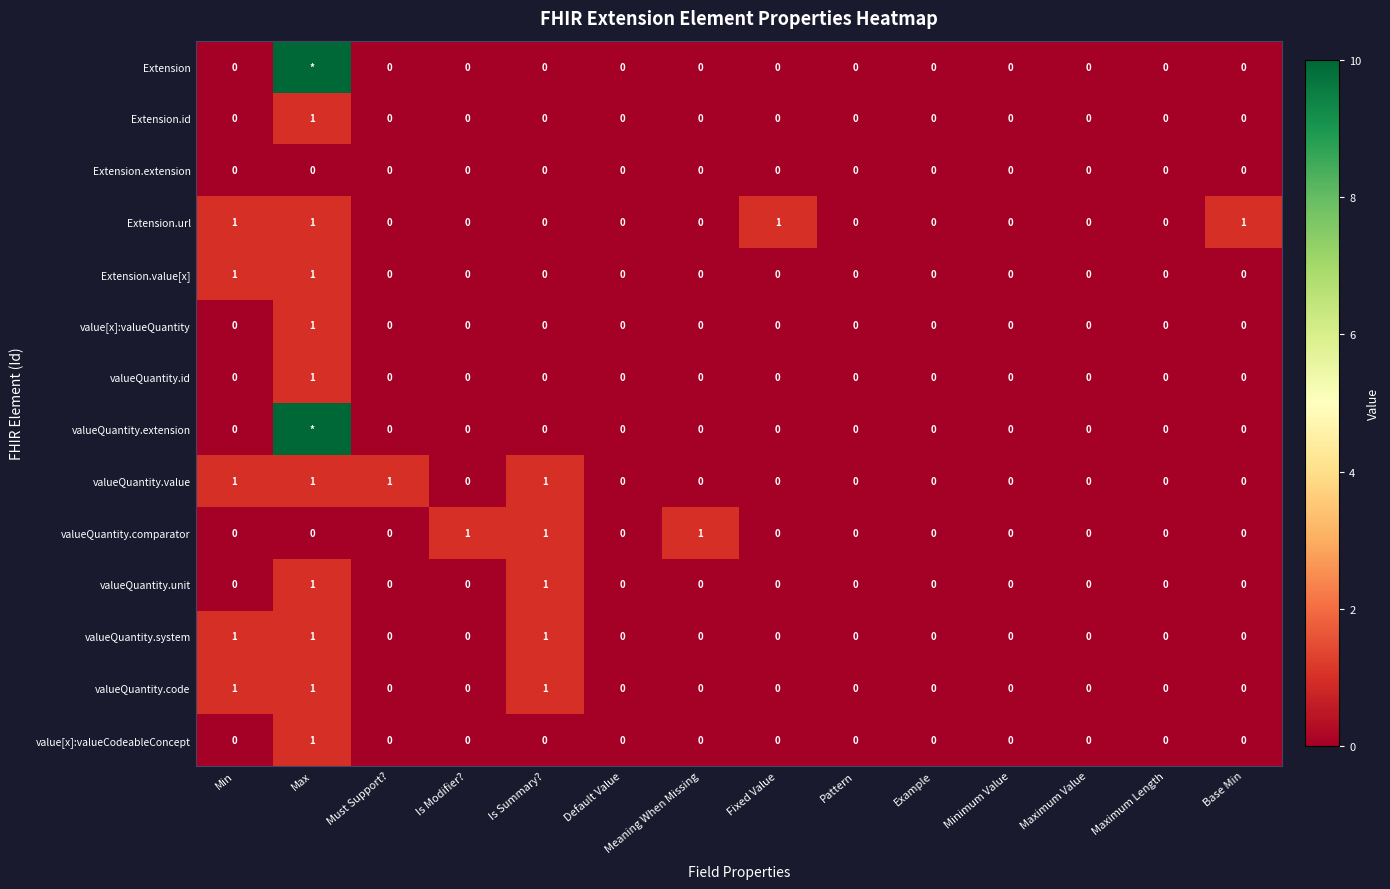

Between Max and Is Modifier?, which is larger?

Max